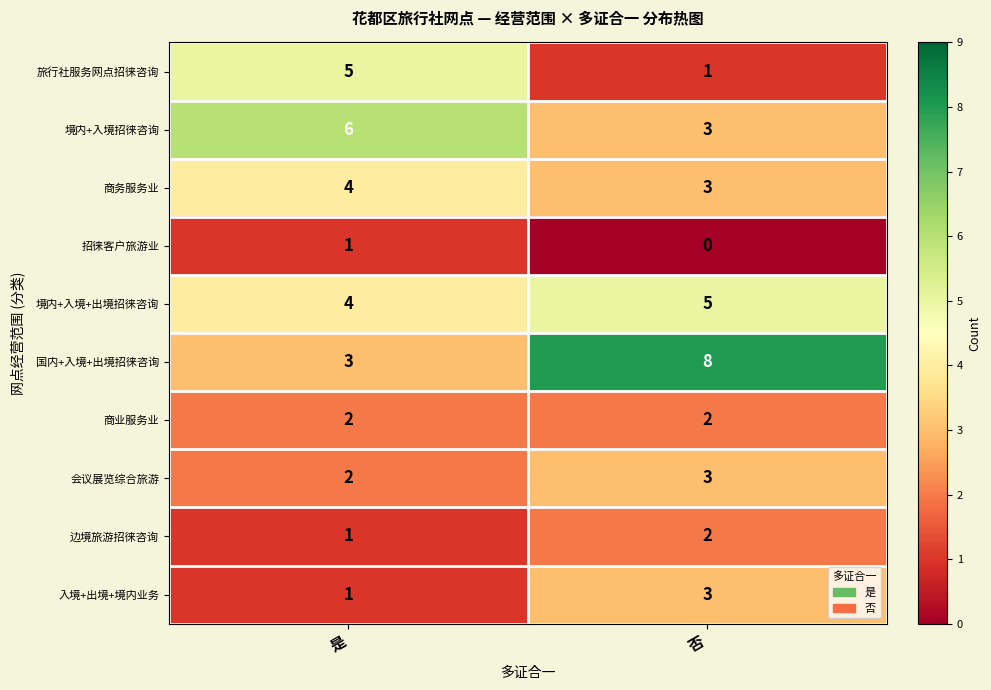

Count the number of data series in this chart.

10